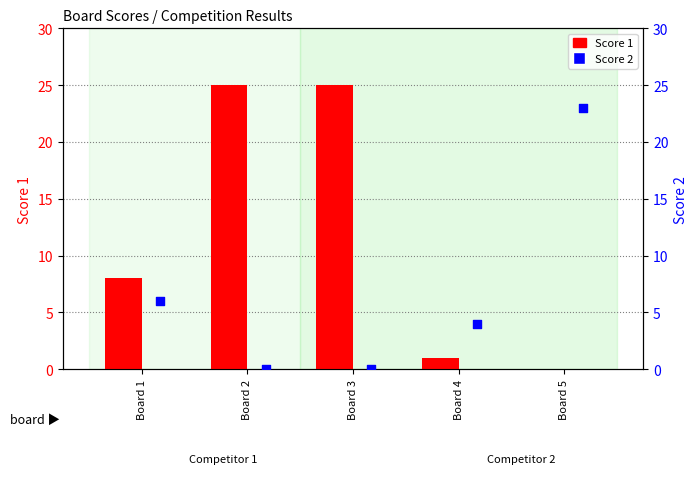

What is the total value across all series at Board 3?

25